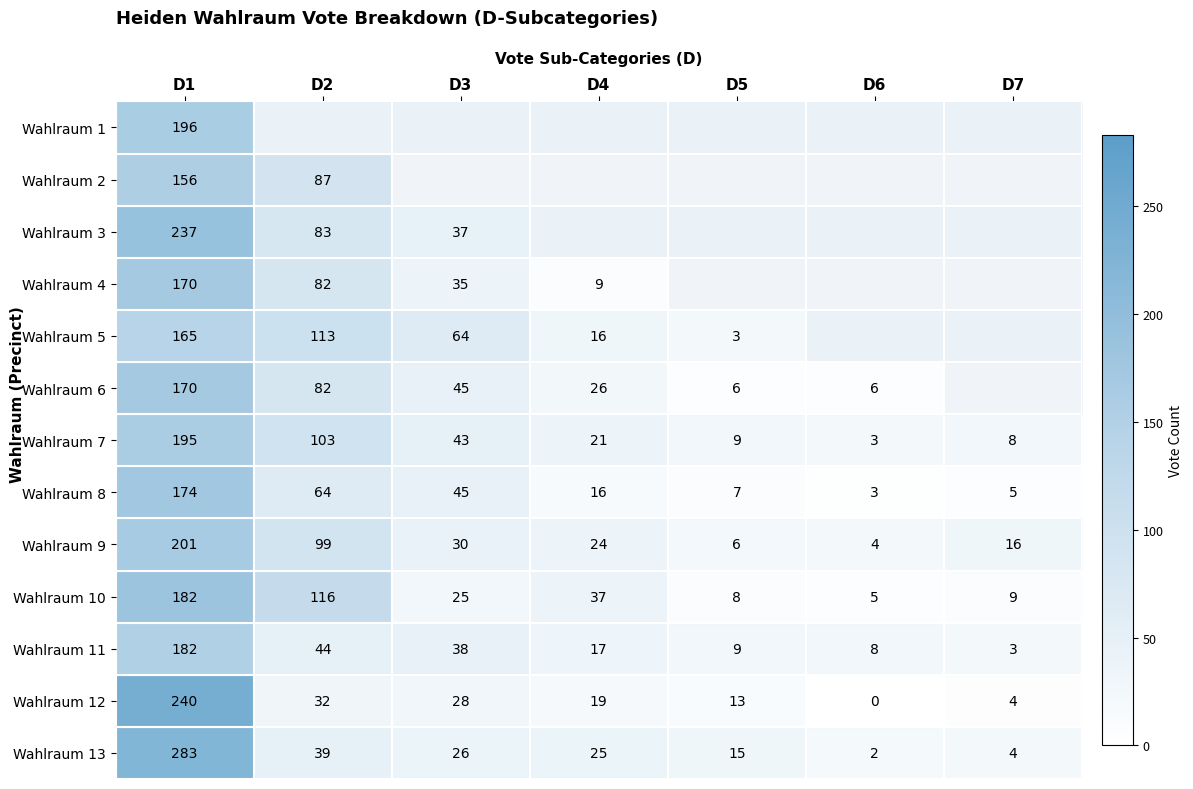

What is the sum of the Wahlraum 5 values at D4 and D5?

19